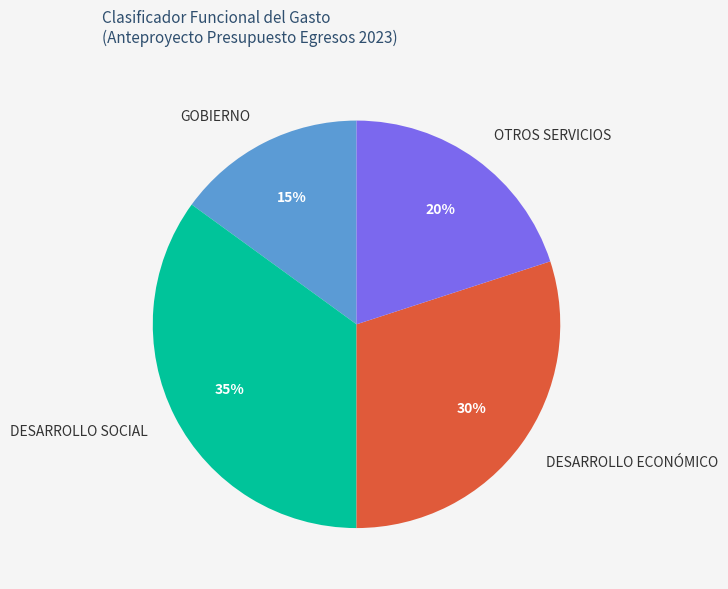

Is the sum of OTROS SERVICIOS and DESARROLLO SOCIAL greater than half?

Yes